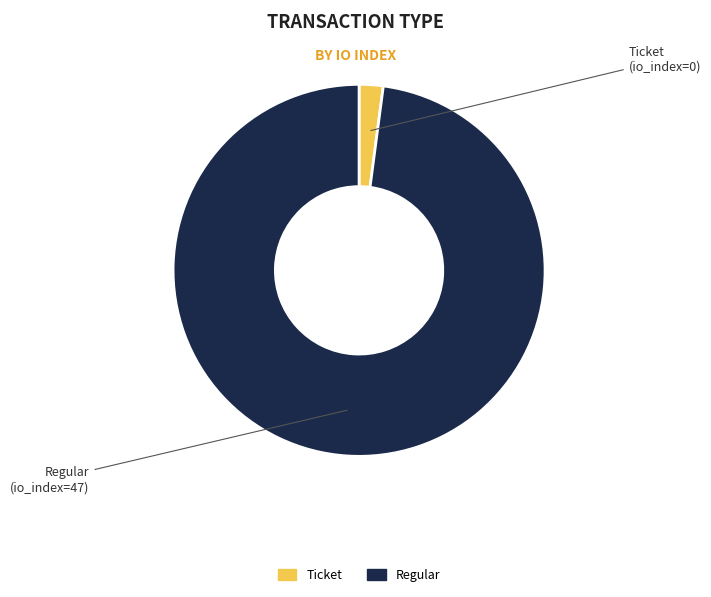

Is there any slice that represents more than half of the pie?

Yes